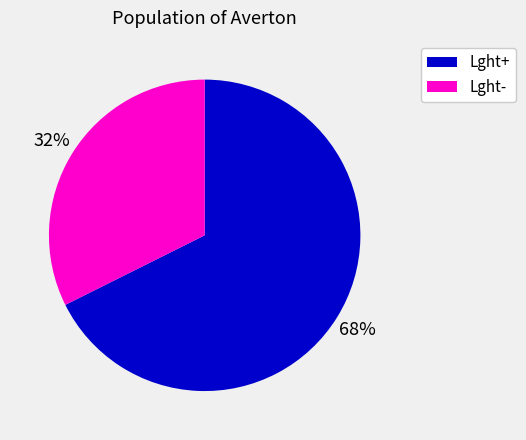

To the nearest percent, what is the average slice percentage?

50%